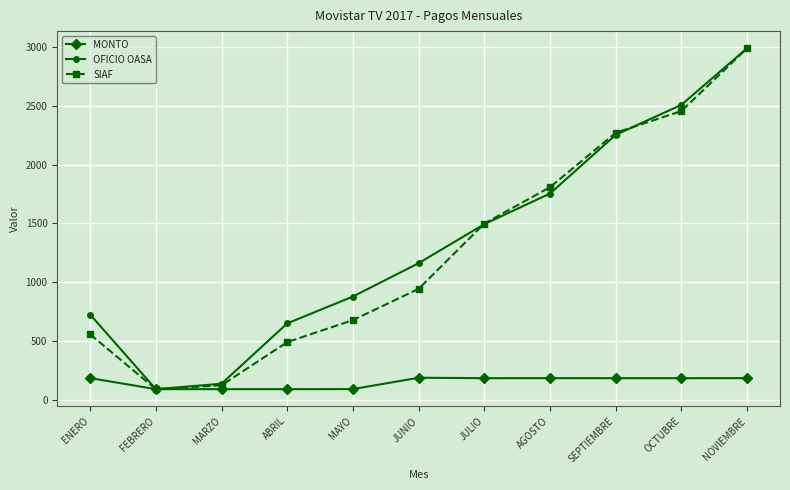

How many lines are shown in the chart?

3